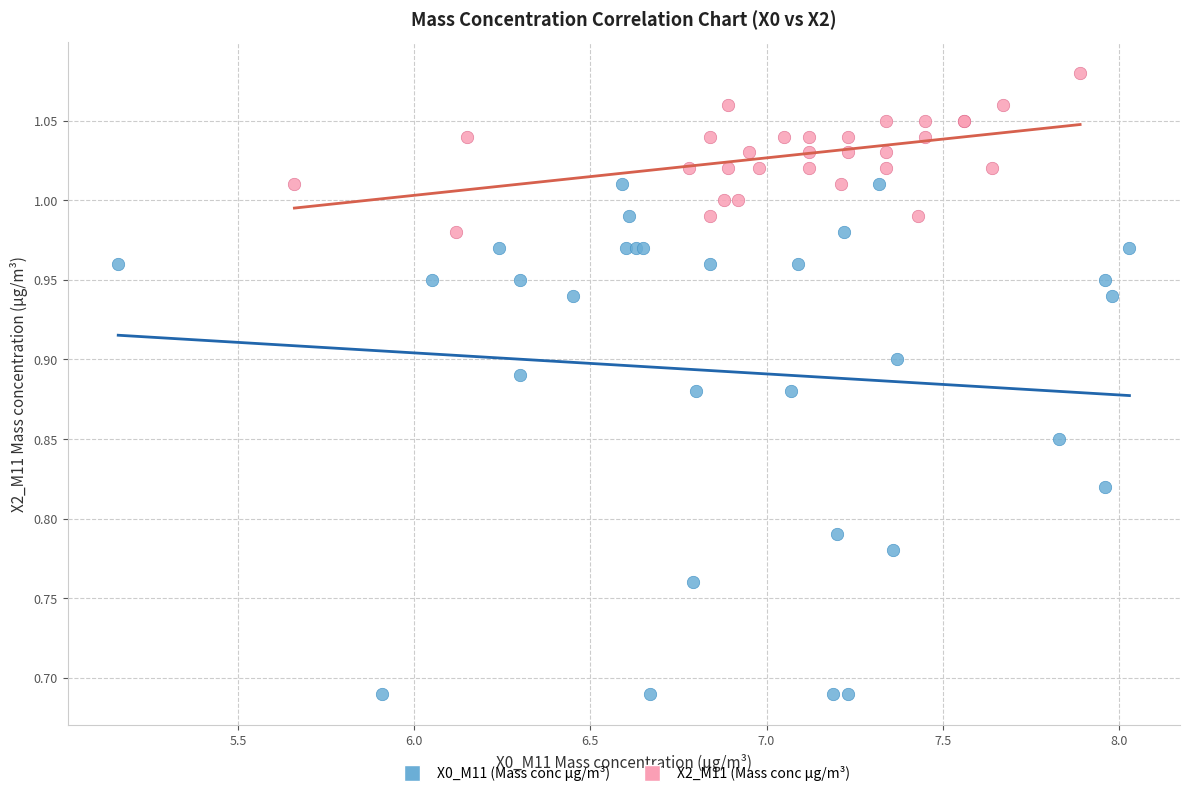

Which series has the widest spread of Y values?

X0_M11 (Mass conc μg/m³)